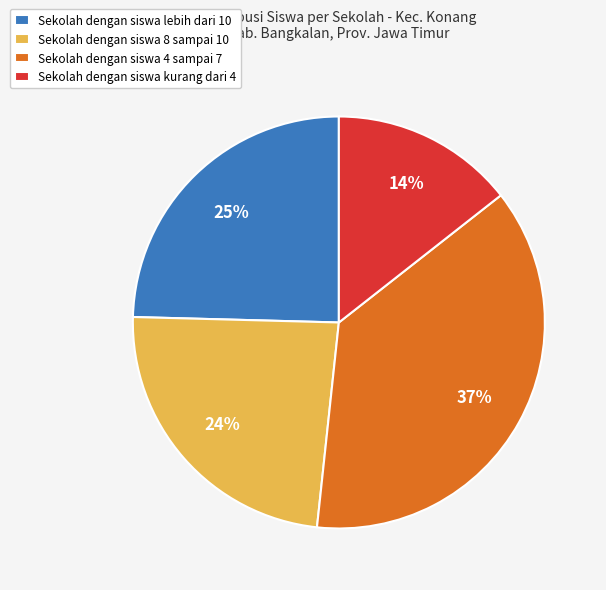

Between Sekolah dengan siswa 8 sampai 10 and Sekolah dengan siswa 4 sampai 7, which is larger?

Sekolah dengan siswa 4 sampai 7